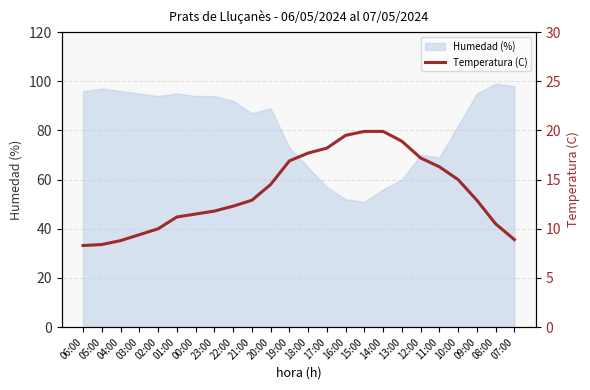

What is the value of the 6th point from the left?

11.2